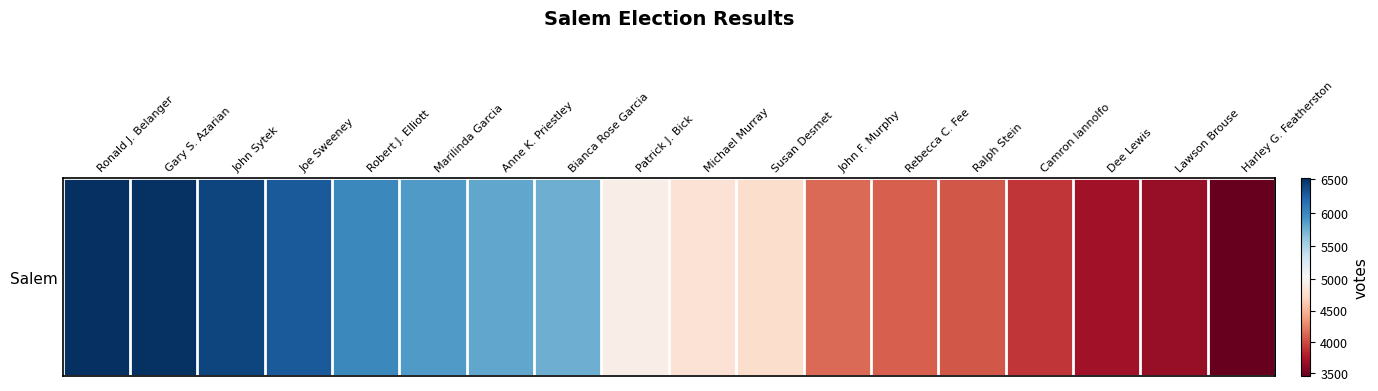

Is it true that the value at Dee Lewis is 3709?

True